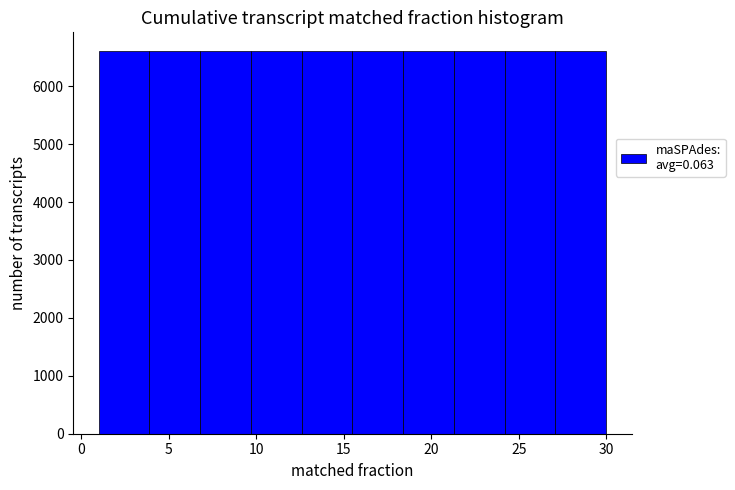

Reading left to right, list every bar in this chart as the range it spans on the x-axis followed by its height. Neither the bar edges nor the heights are printed on the chart, so give them approximately, as read against the axes.

1.0 to 3.9: 6600
3.9 to 6.8: 6600
6.8 to 9.7: 6600
9.7 to 12.6: 6600
12.6 to 15.5: 6600
15.5 to 18.4: 6600
18.4 to 21.3: 6600
21.3 to 24.2: 6600
24.2 to 27.1: 6600
27.1 to 30.0: 6600